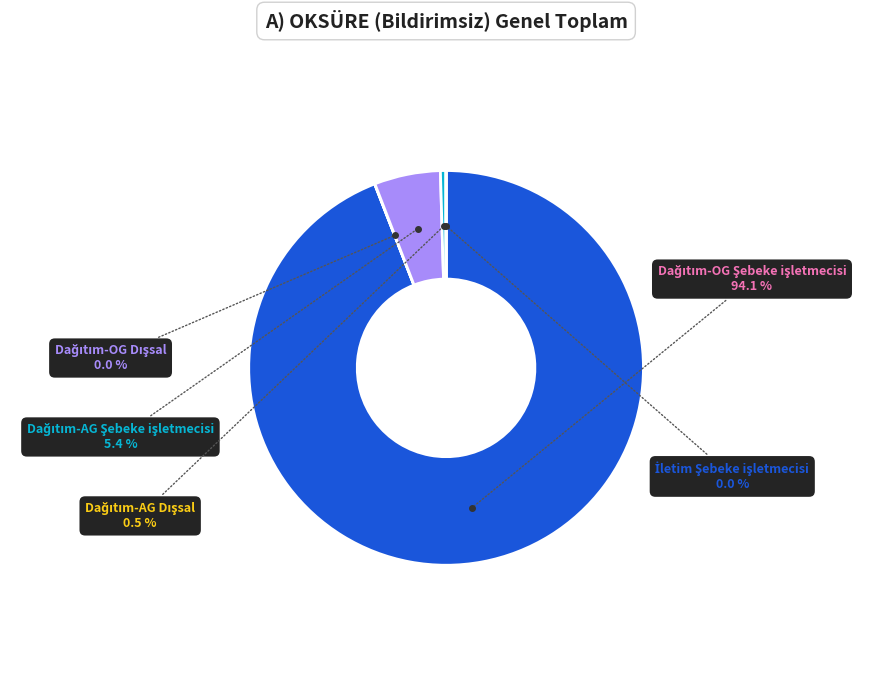

Is there a majority slice in this chart?

Yes